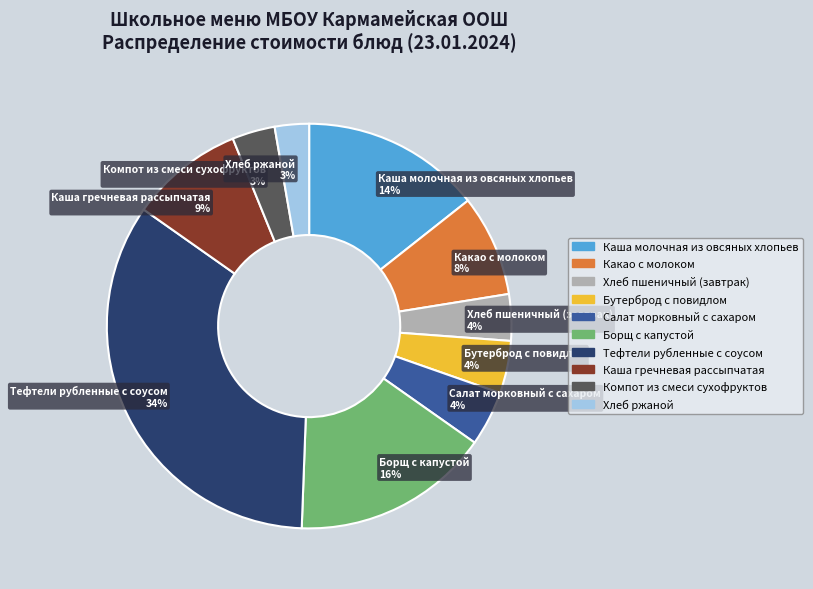

How many segments does this pie chart have?

10